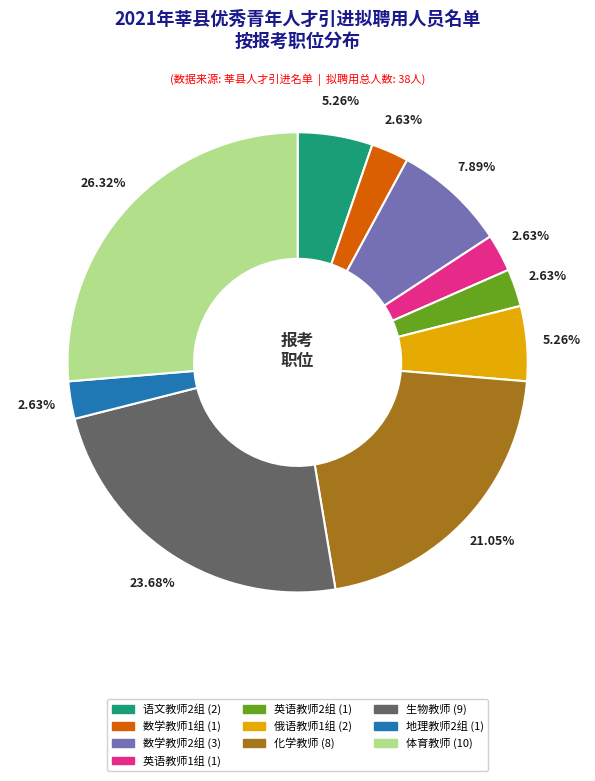

What is the ratio of the value at 地理教师2组 to the value at 生物教师?

0.1